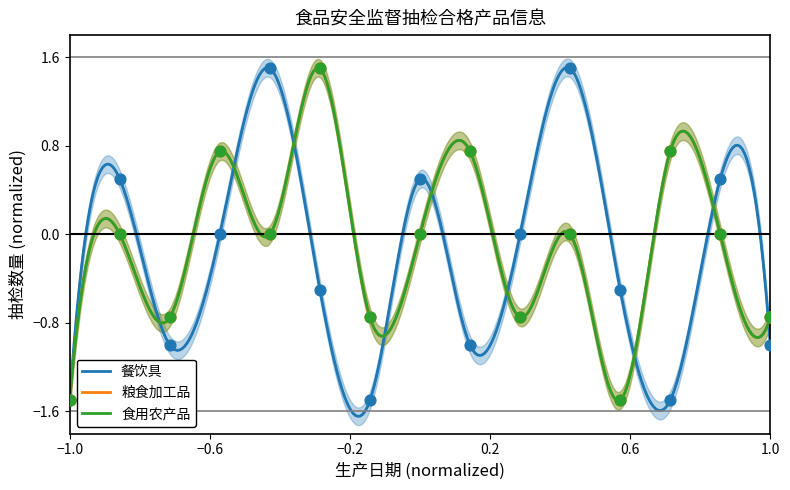

Which series has the largest Y range (max minus min)?

餐饮具